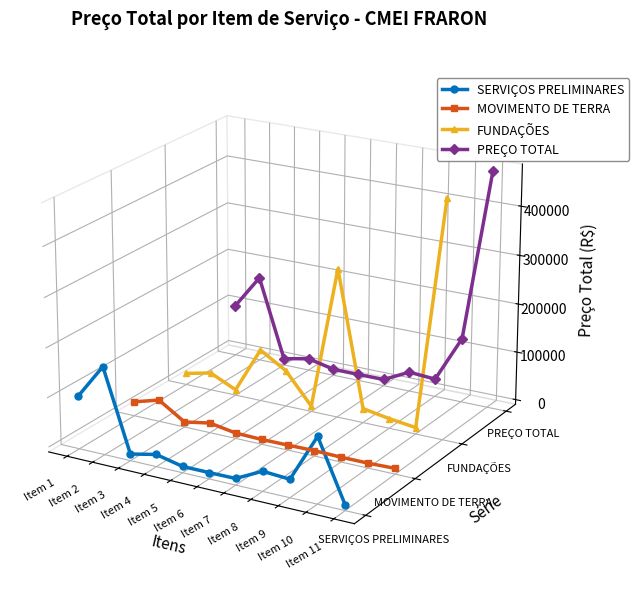

Count the FUNDAÇÕES values in the range 0 to 1.

2